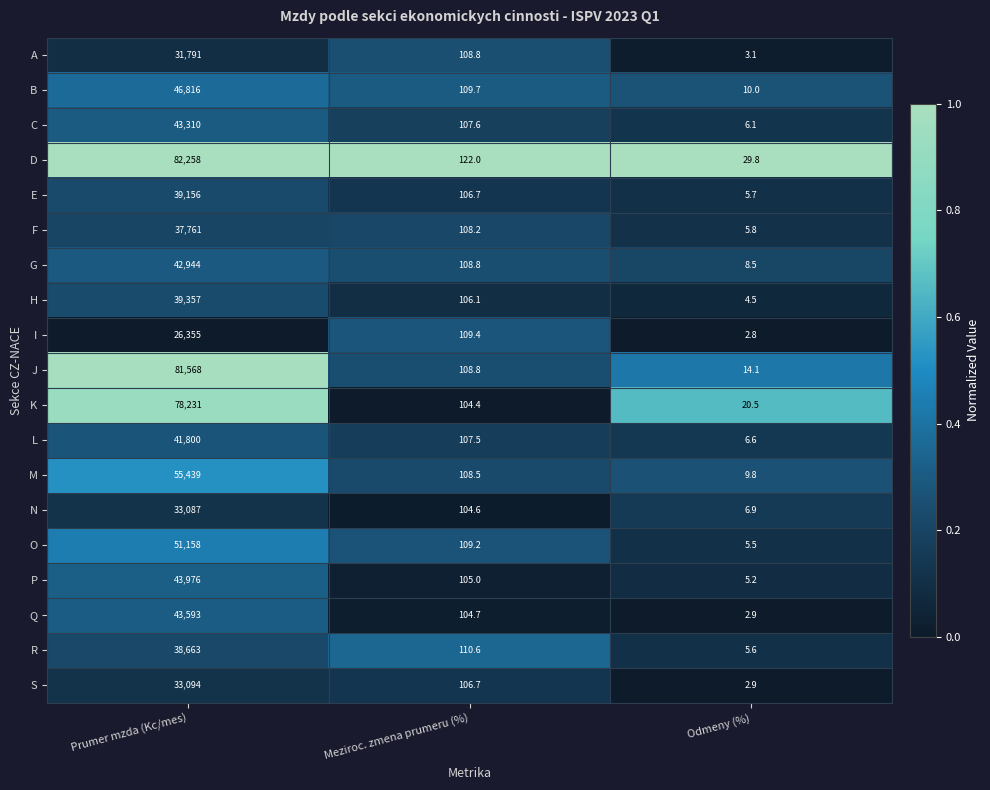

Which series changed the most between Prumer mzda (Kc/mes) and Meziroc. zmena prumeru (%)?

D